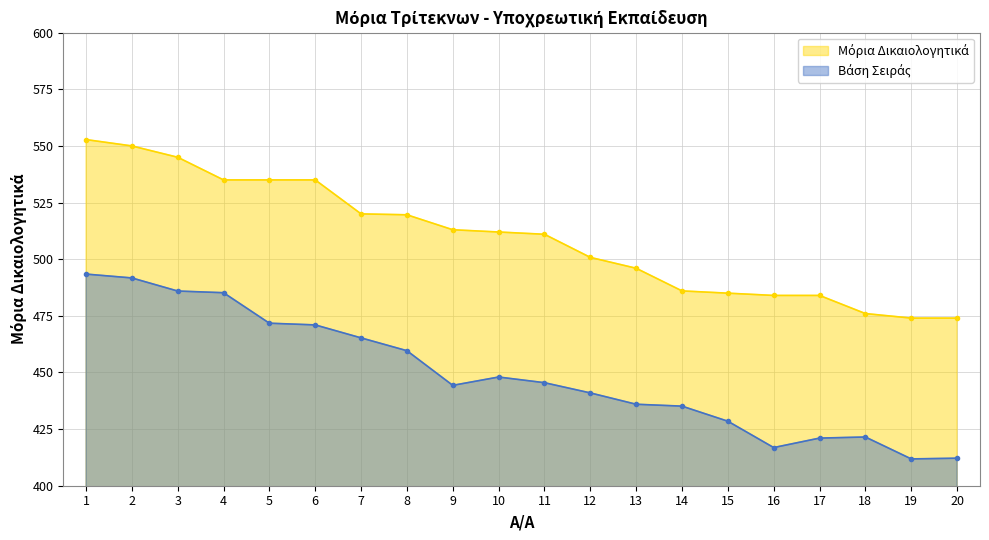

The value at 13 is 496.0. True or false?

True